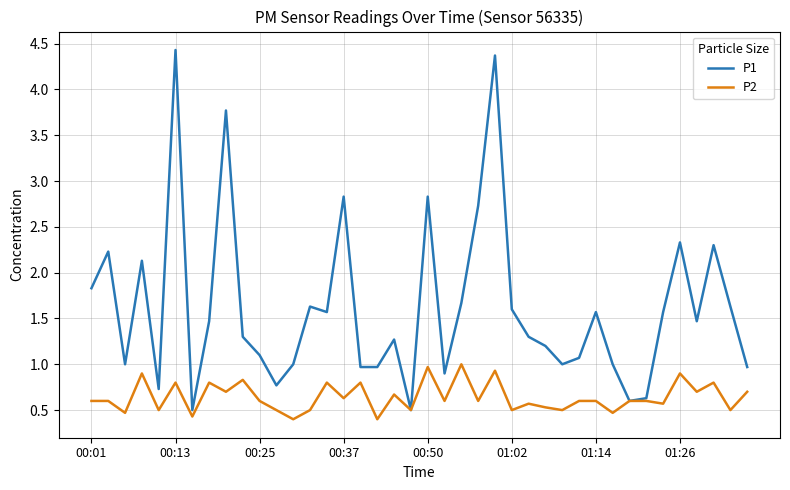

Which series has the largest total across all categories?

P1